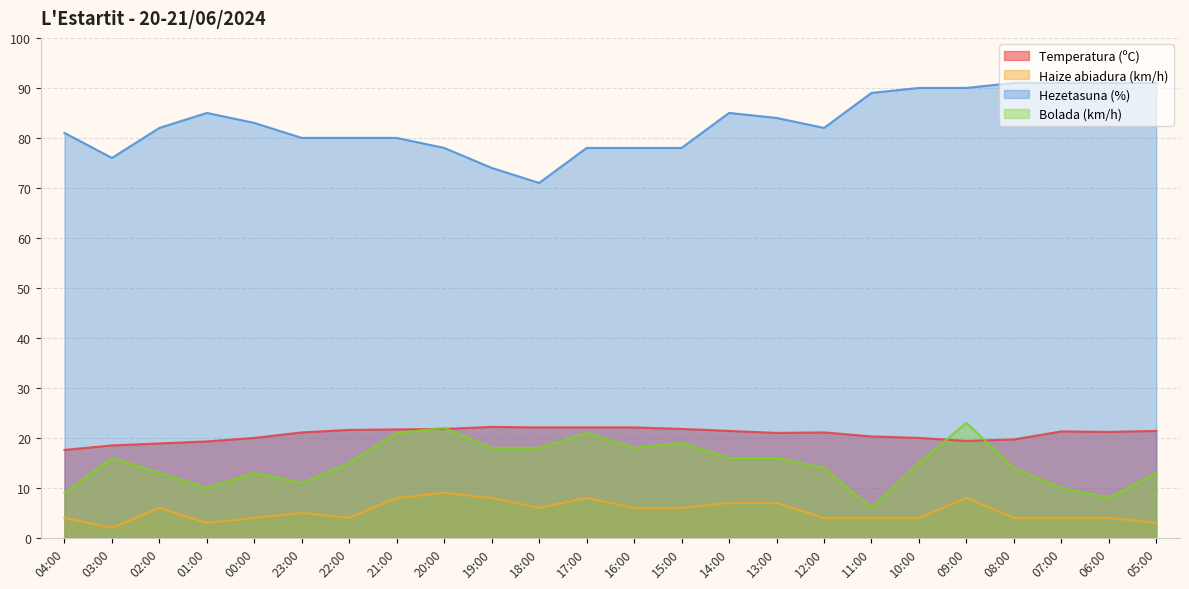

Which category has the highest value across all series?

08:00